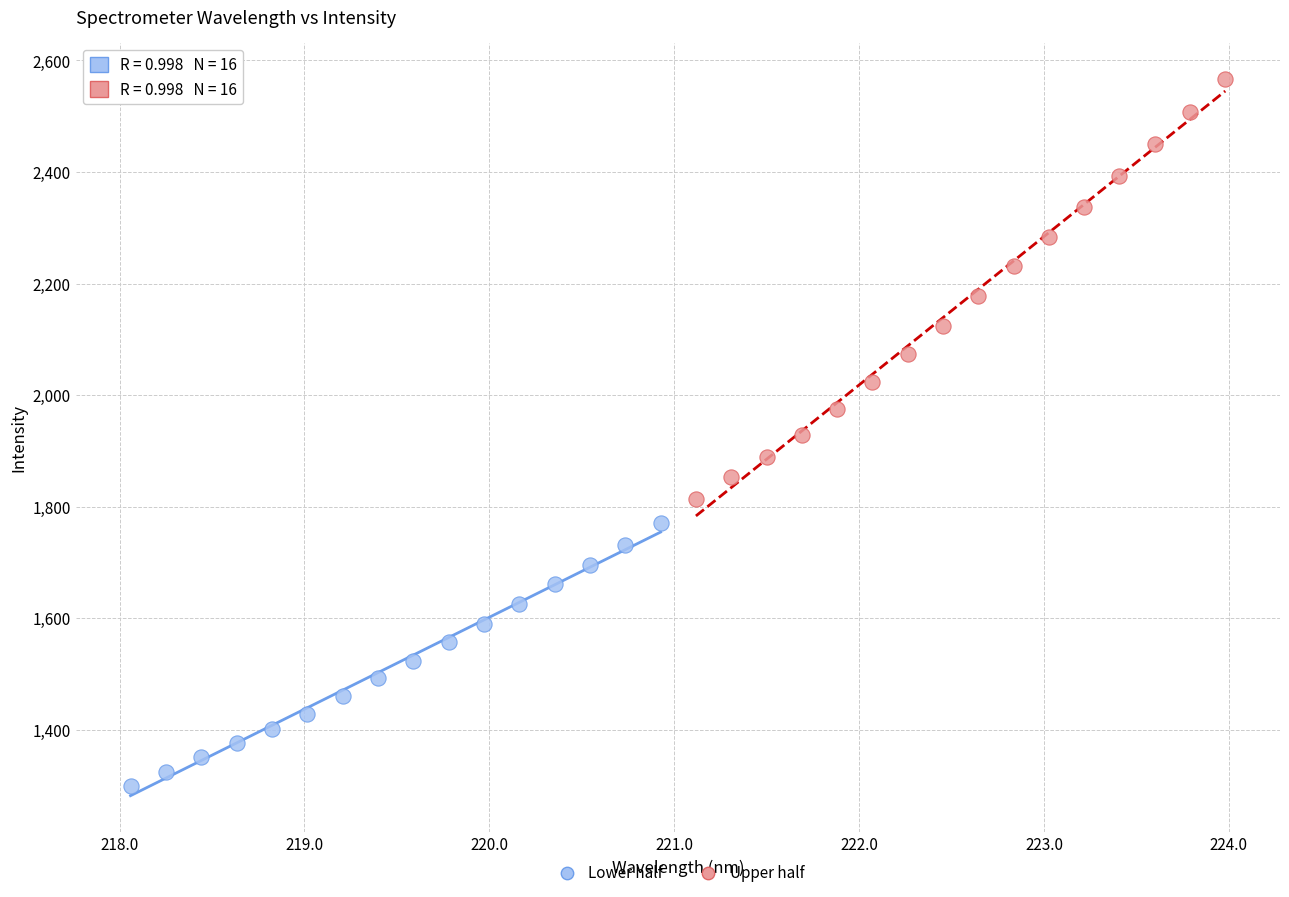

Which series reaches the maximum Y coordinate?

Upper half